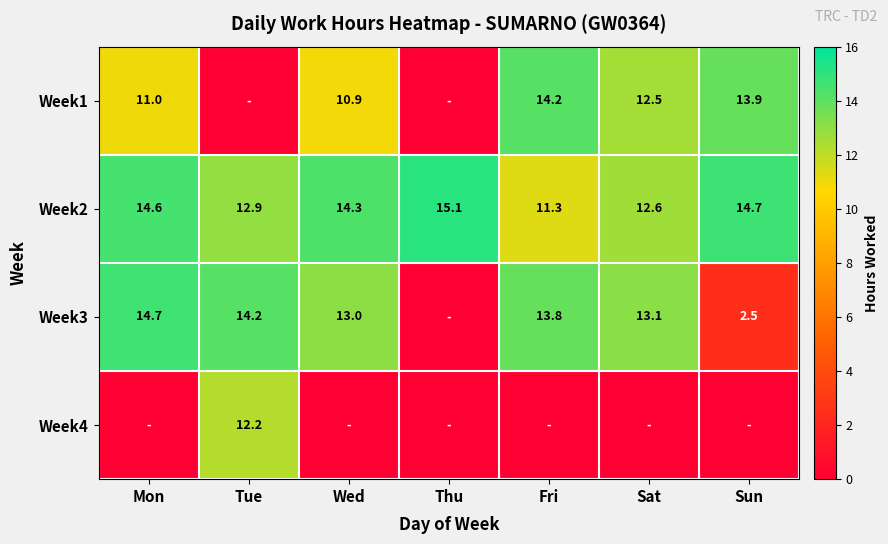

What is the difference between the Week2 values at Tue and Mon?

1.7